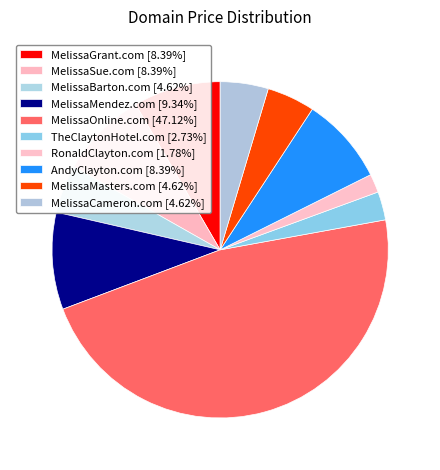

Which category has the smallest portion of the pie?

RonaldClayton.com